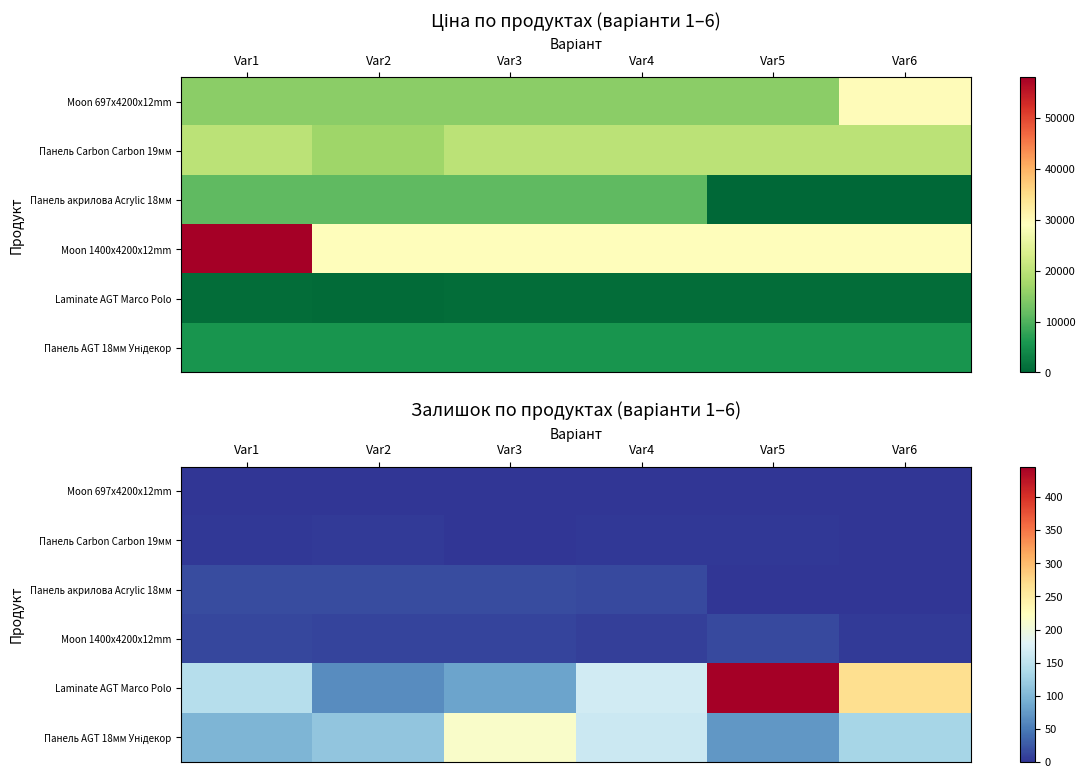

How many series are shown in this chart?

6